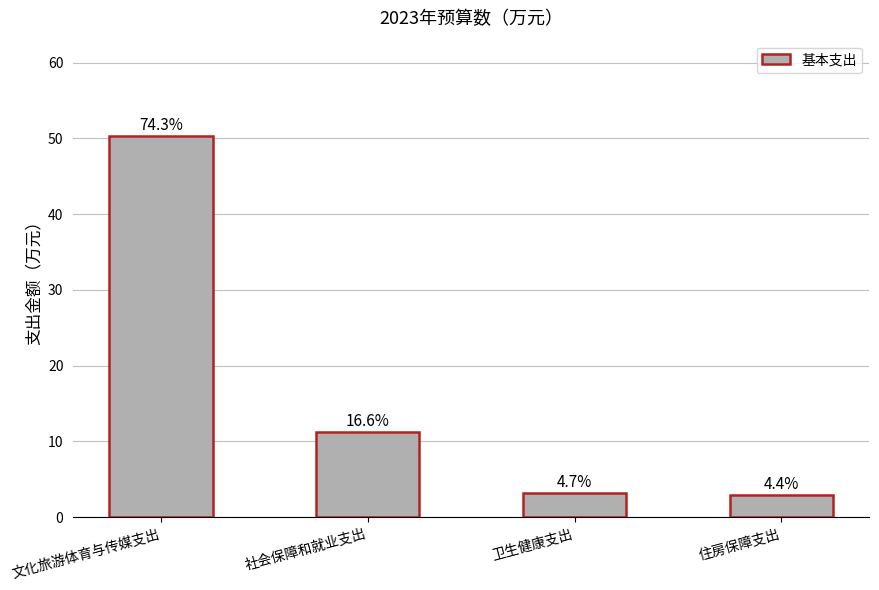

Does the chart contain stacked bars?

No